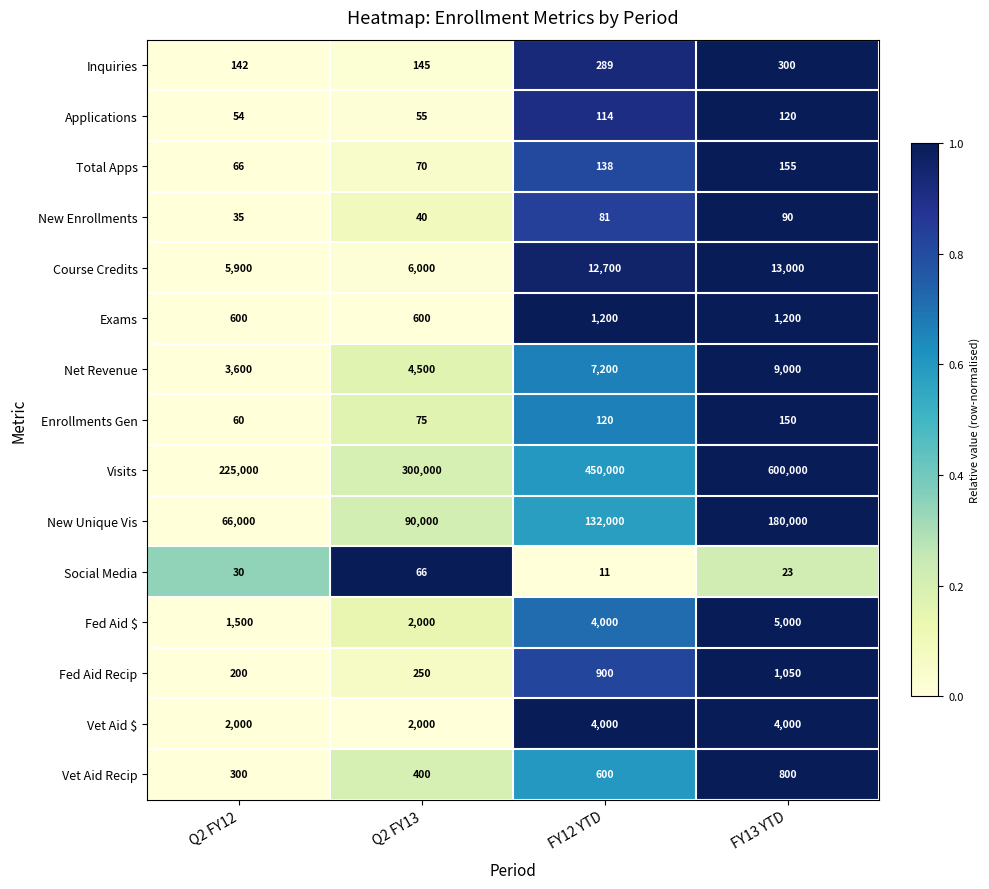

The New Enrollments series shows 90 at FY13 YTD. True or false?

True